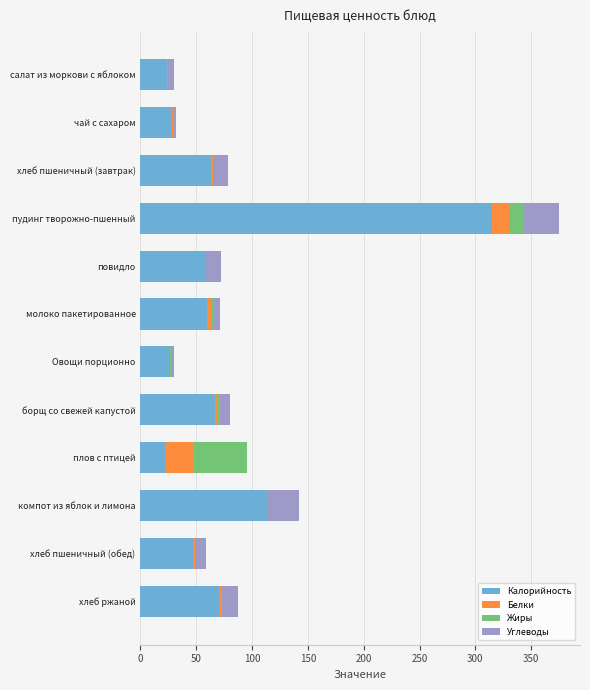

What is the total value across all series at плов с птицей?

95.0